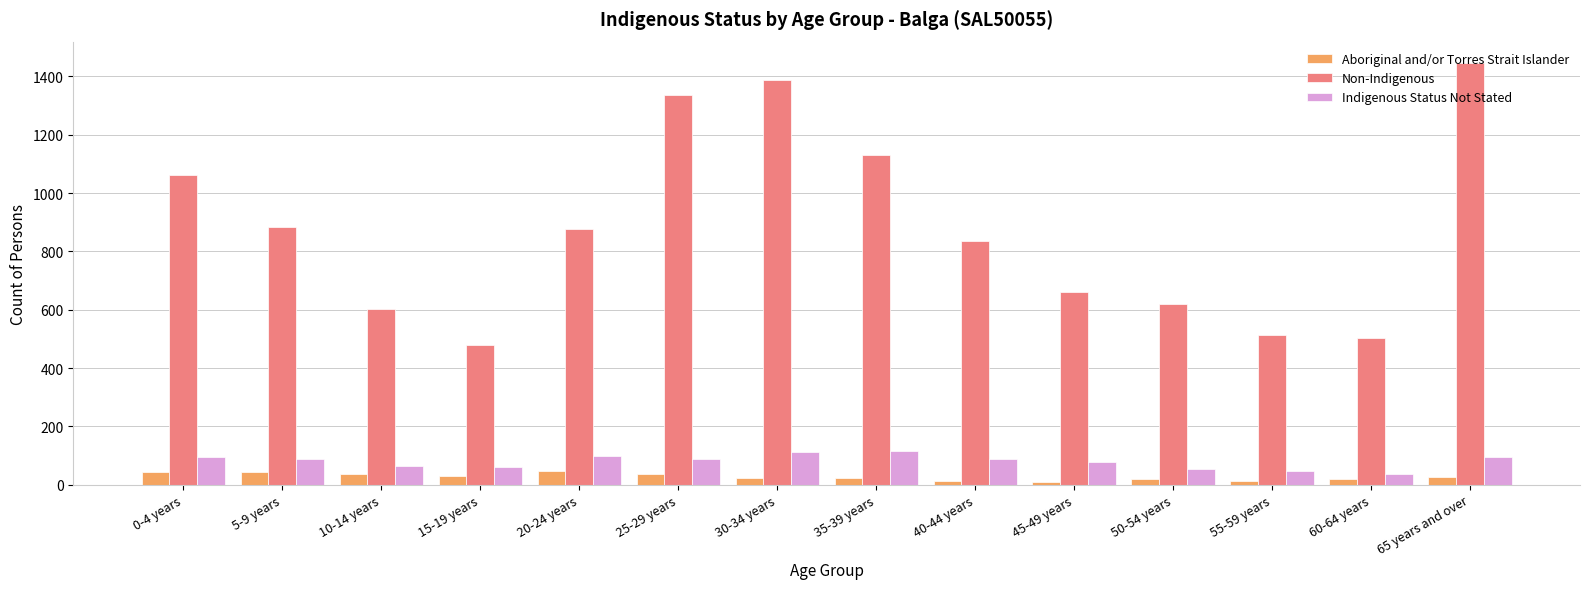

What is the difference between the highest and lowest values at 0-4 years?

1019